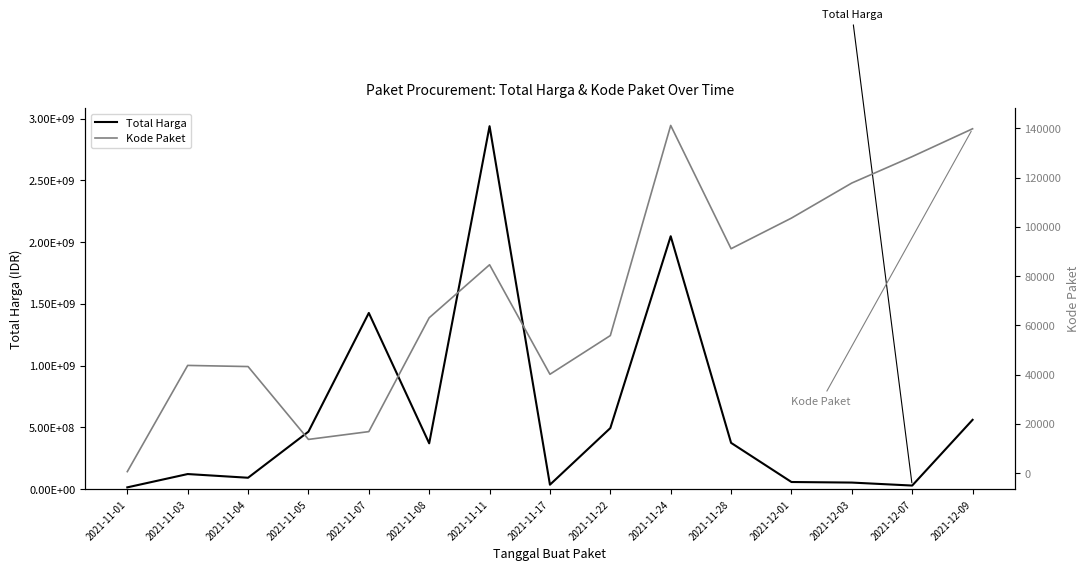

Reading left to right, transcribe all the data shown in this chart.

Total Harga: 12787500	120661270	90672075	464002100	1425867900	369486000	2938963240	34292000	493000000	2047326200	373404000	56152800	51601000	27412000	559971000
Kode Paket: 569	43706	43245	13652	16823	63060	84587	40112	55826	141173	91101	103541	117783	128516	139817